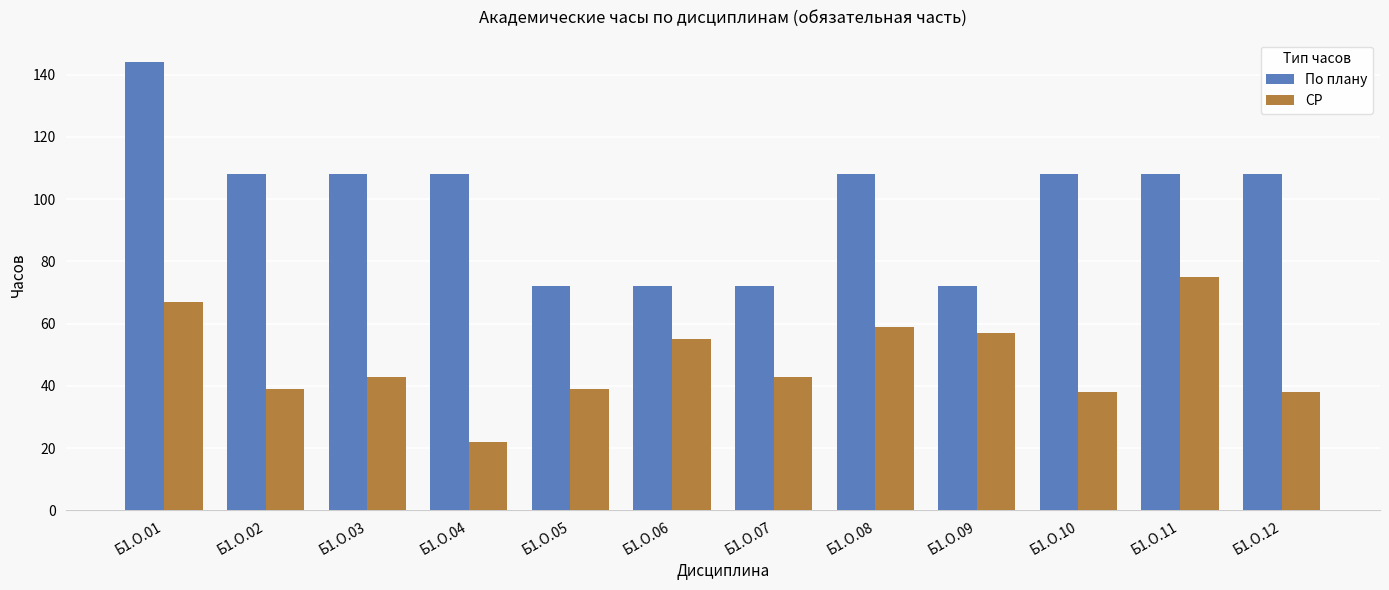

Rank the series by their maximum value, from lowest to highest.

СР, По плану